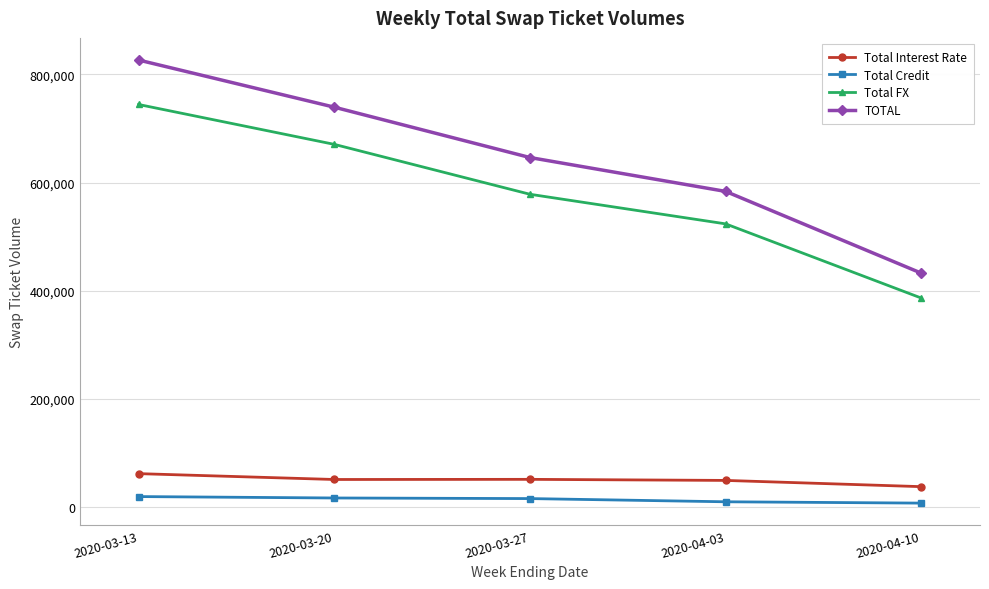

True or false: TOTAL has more than 2 interior local peaks.

False